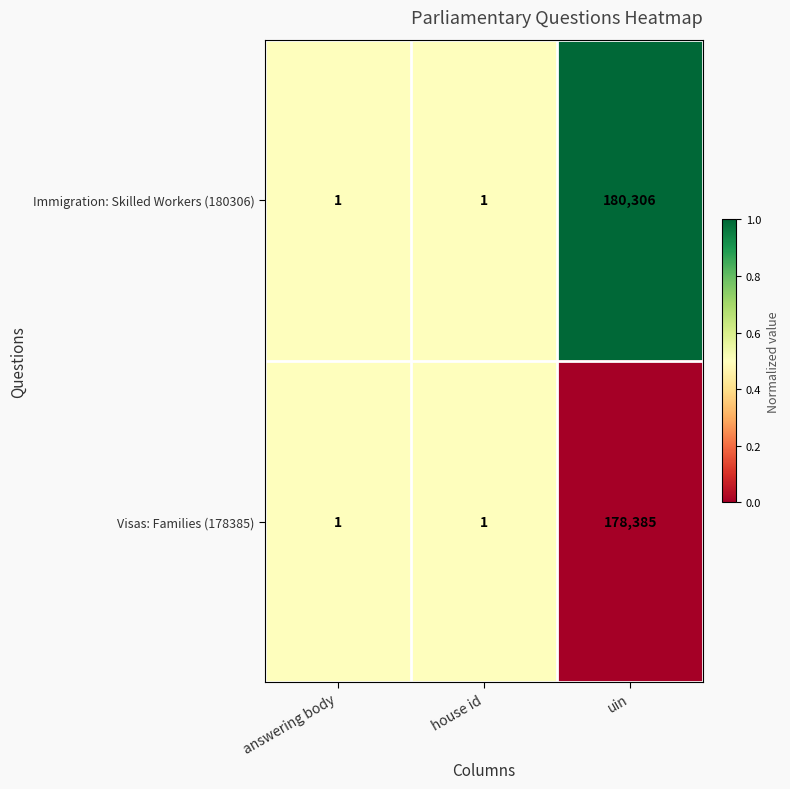

Count the number of data series in this chart.

2